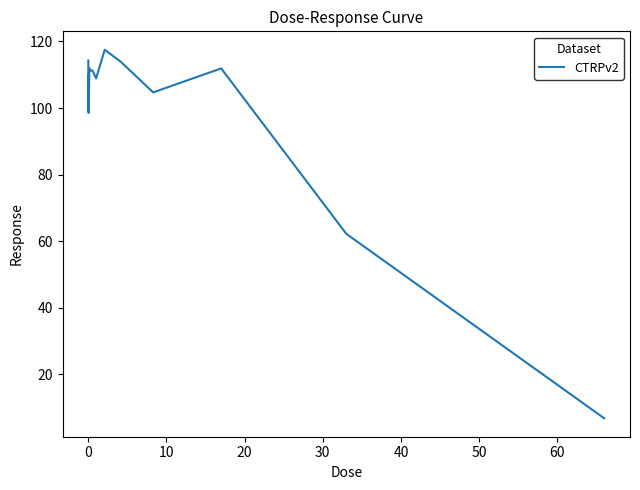

What is the minimum value shown in the chart?

6.8